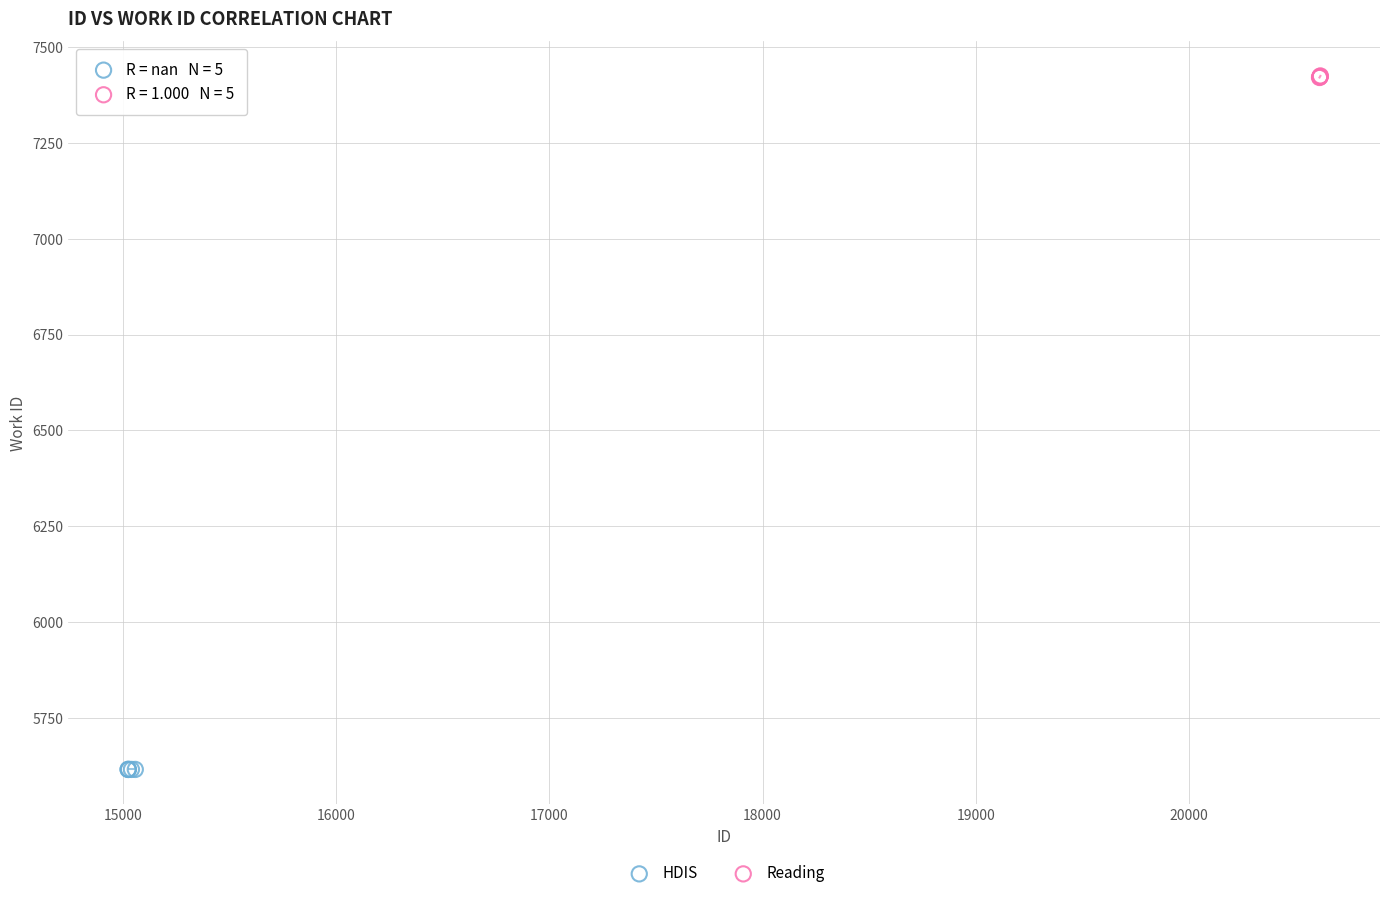

Which series contains the lowest Y value?

HDIS